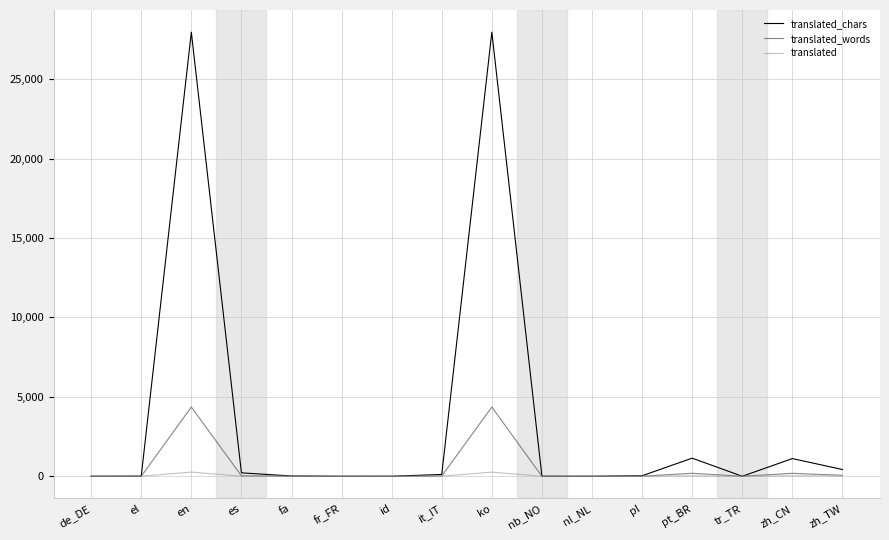

Does the chart have visible grid lines?

Yes